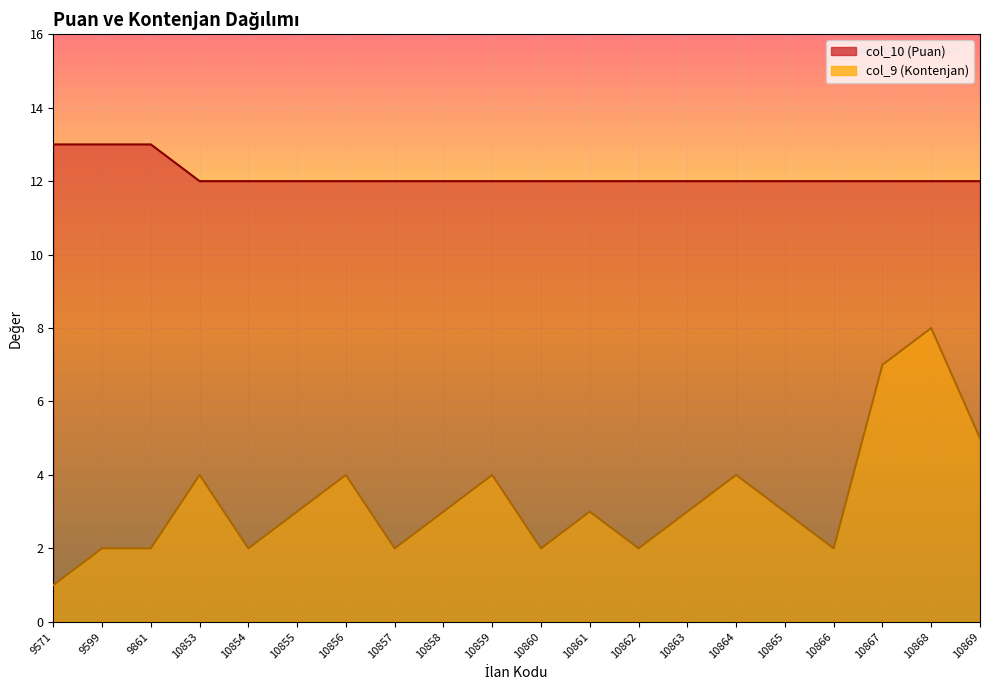

What is the difference between the maximum and minimum values in the col_10 (Puan) series?

1